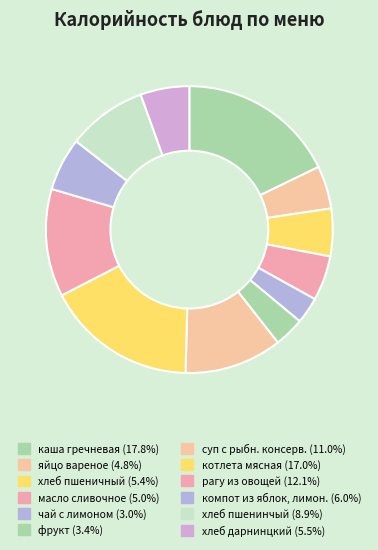

Does any single category account for the majority?

No